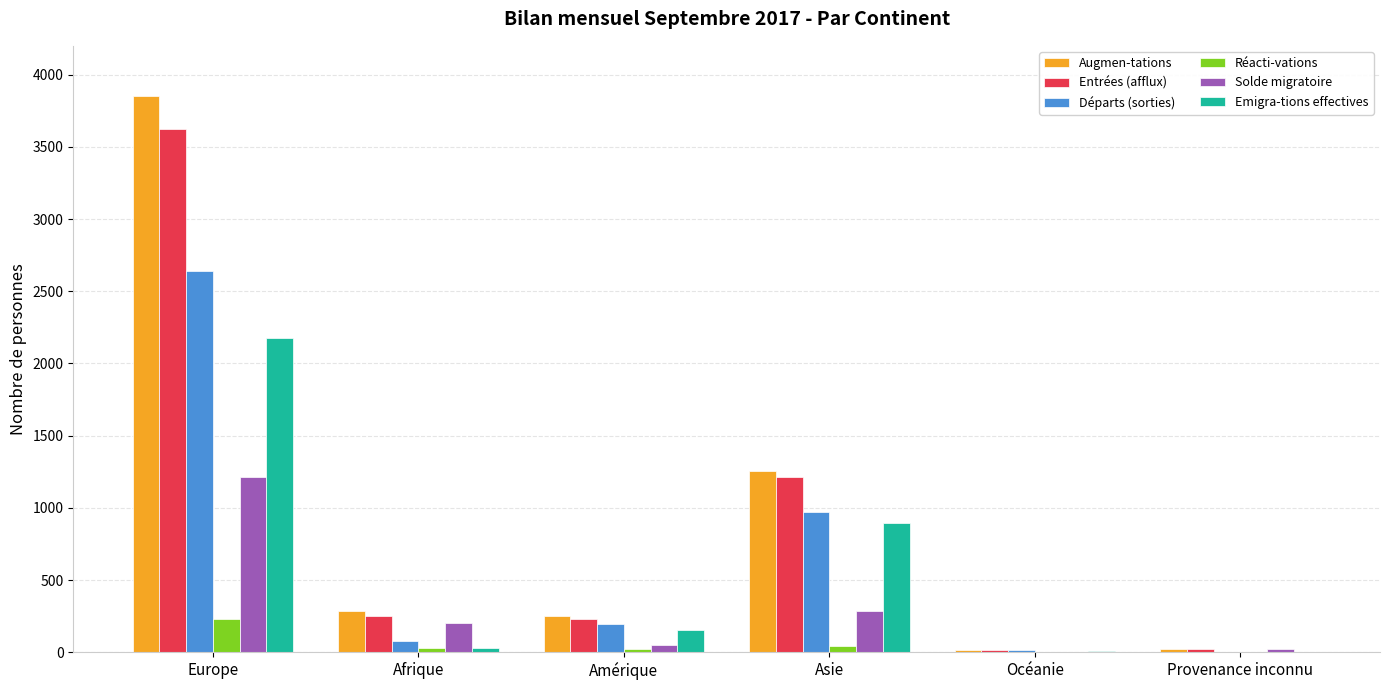

Where does the Entrées (afflux) series first go above 250?

Europe